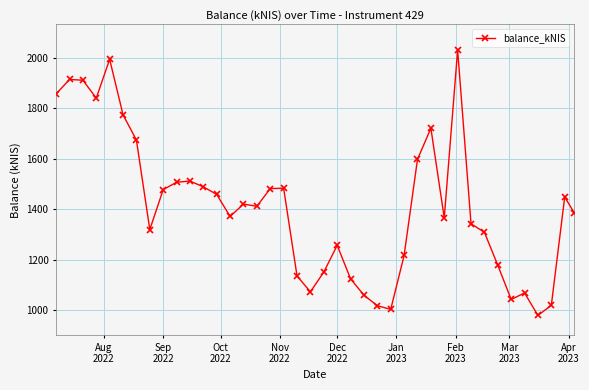

True or false: there are more than 1 points higher than both neighbors.

True